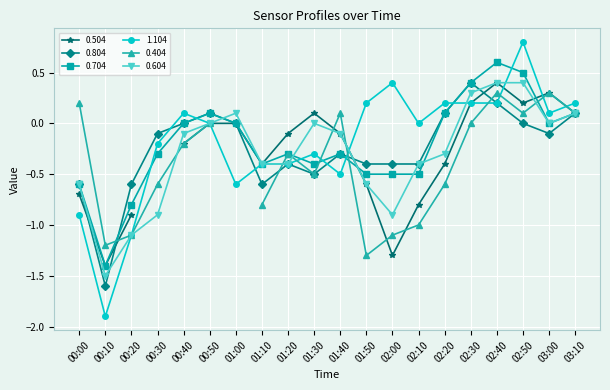

What is the difference between the 0.704 values at 01:20 and 02:00?

0.2